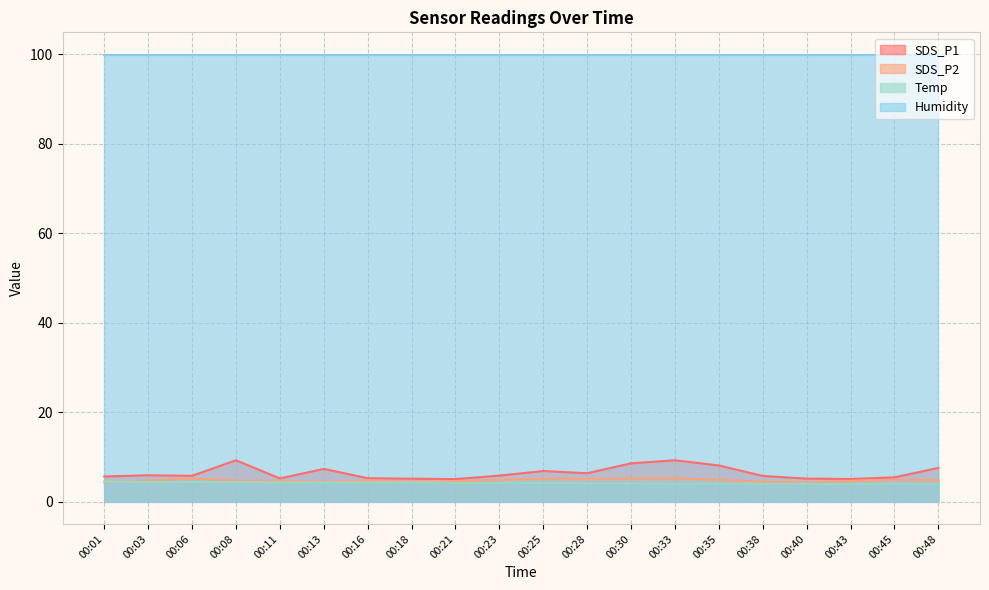

What is the value of the Temp point at the 20th from the left?

3.9